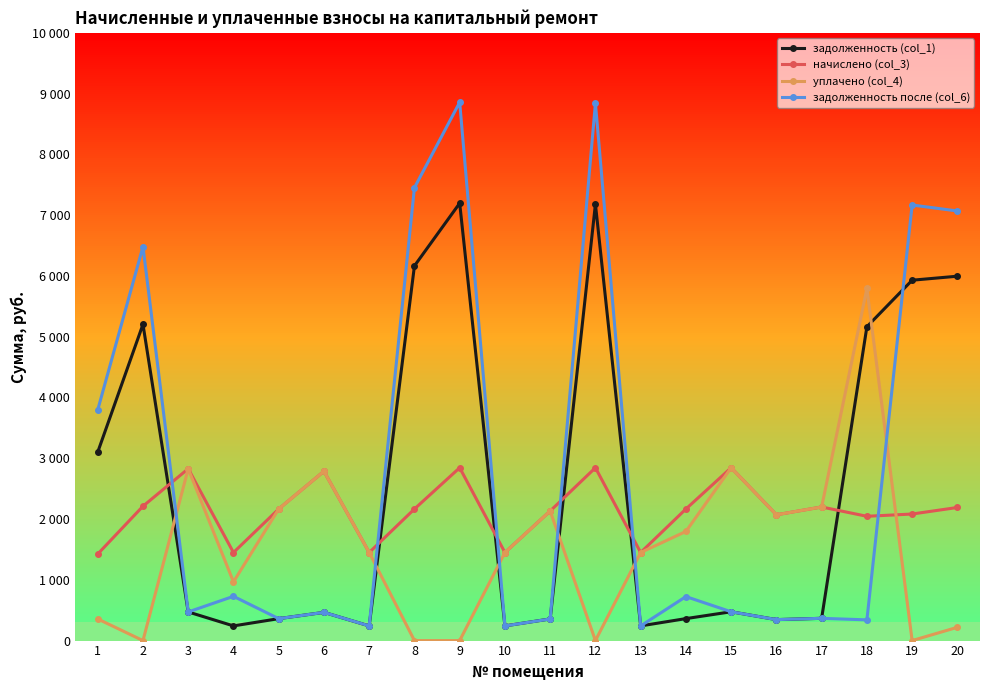

The задолженность после (col_6) series shows 241.5 at 10. True or false?

True